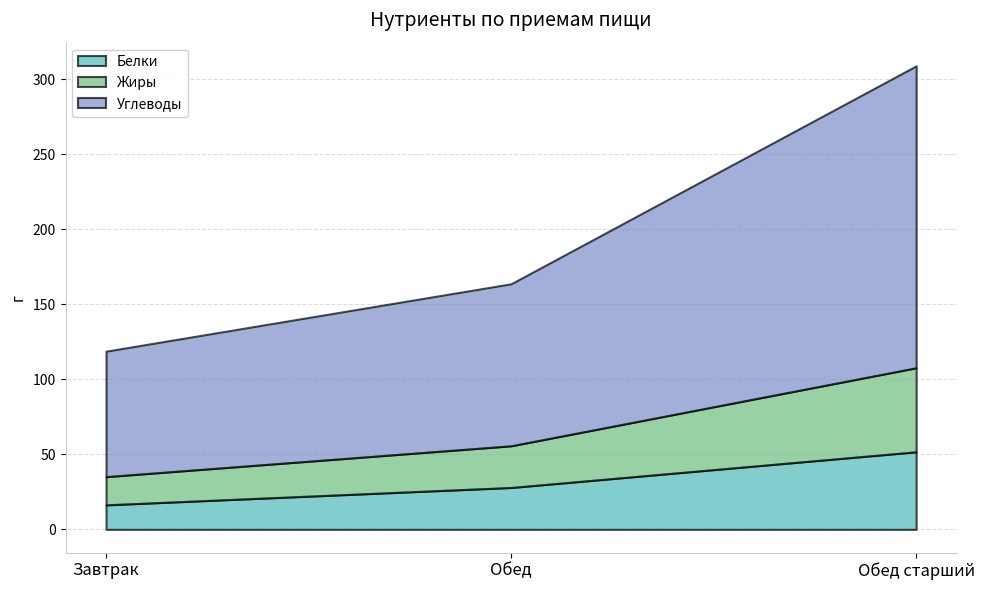

What is the label of the 2nd point from the right?

Обед